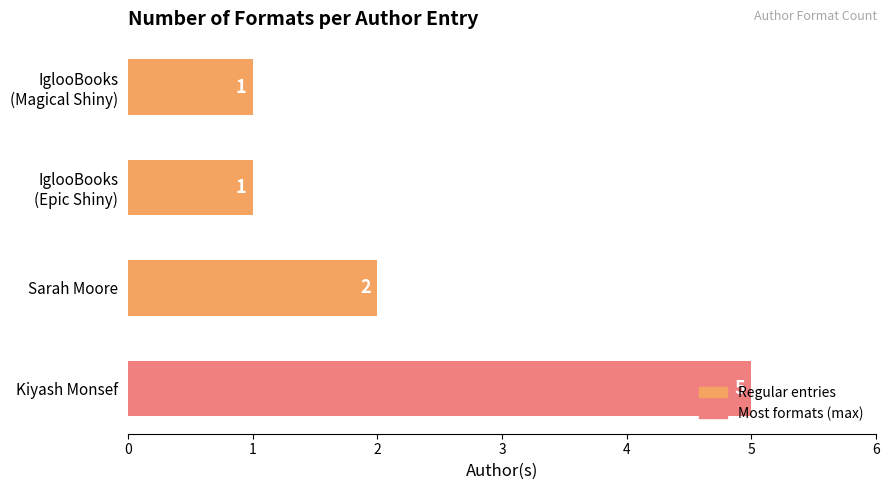

What is the greatest value displayed?

5